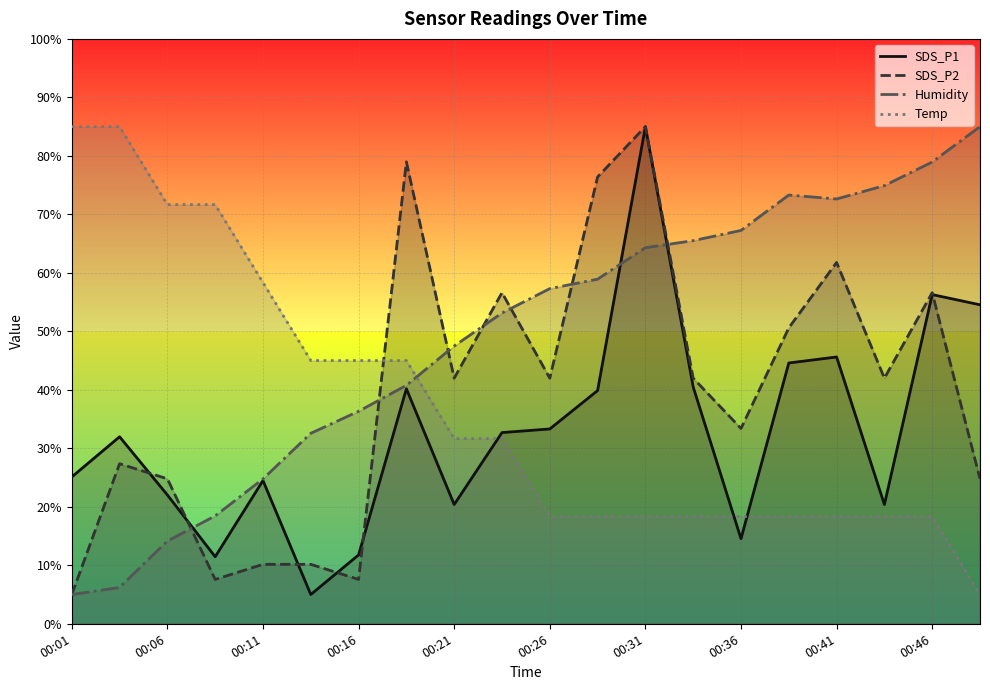

Reading right to left, list all the values displayed in this chart.

SDS_P1: 54.5	56.3	20.4	45.6	44.6	14.5	40.5	85.0	39.9	33.3	32.7	20.4	40.2	11.8	5.0	24.5	11.5	22.0	32.0	25.1
SDS_P2: 24.8	56.6	42.0	61.8	50.6	33.4	42.0	85.0	76.4	42.0	56.6	42.0	79.0	7.6	10.2	10.2	7.6	24.8	27.4	5.0
Humidity: 85.0	78.9	74.9	72.6	73.3	67.3	65.5	64.3	58.9	57.3	53.1	47.5	40.8	36.3	32.6	24.8	18.4	14.1	6.2	5.0
Temp: 5.0	18.3	18.3	18.3	18.3	18.3	18.3	18.3	18.3	18.3	31.7	31.7	45.0	45.0	45.0	58.3	71.7	71.7	85.0	85.0